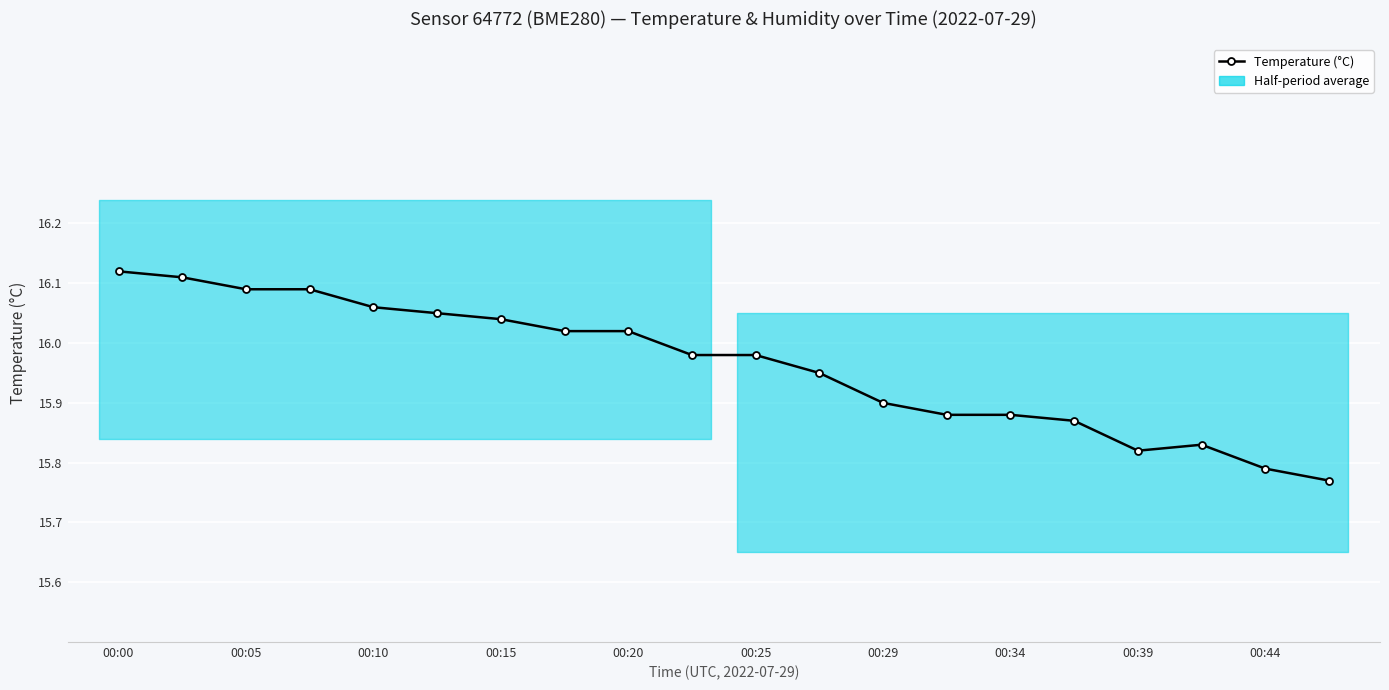

Reading left to right, extract all data points from this chart.

16.1	16.1	16.1	16.1	16.1	16.1	16.0	16.0	16.0	16.0	16.0	15.9	15.9	15.9	15.9	15.9	15.8	15.8	15.8	15.8